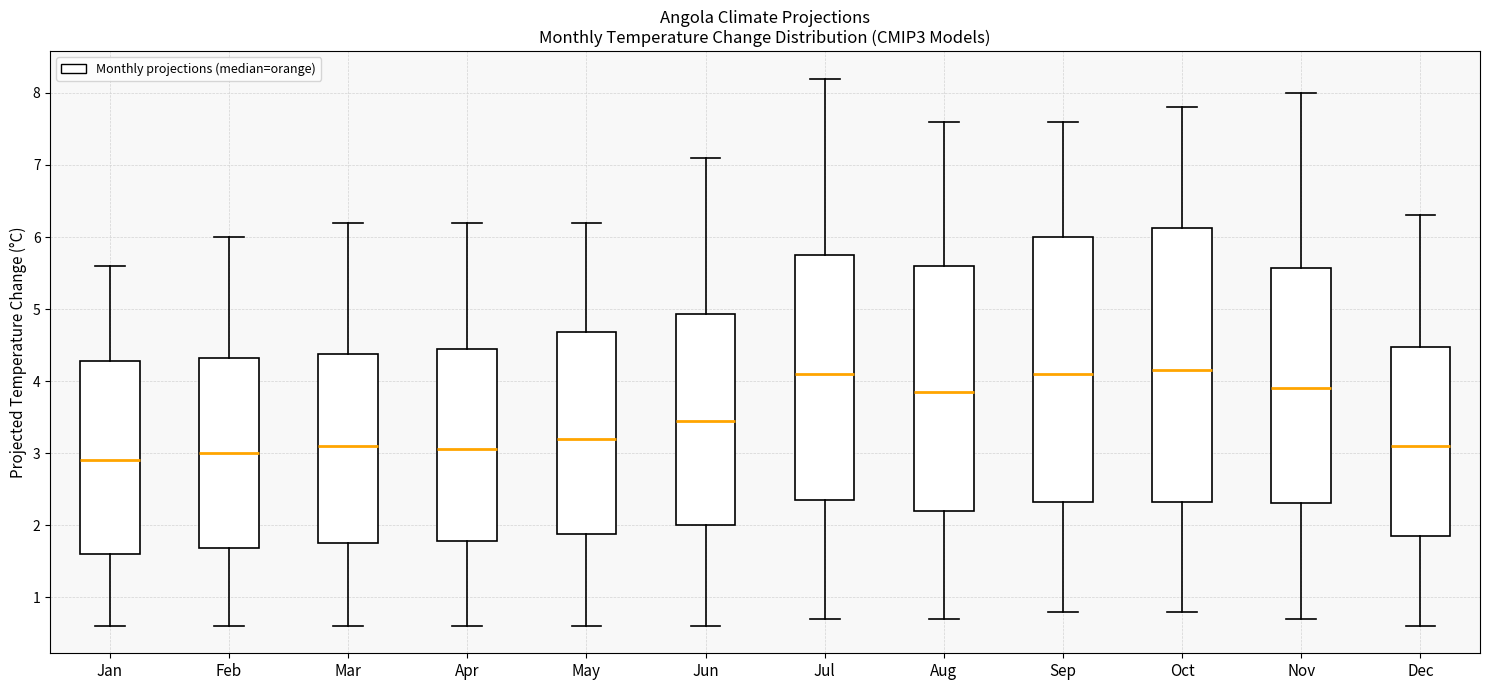

Where is the lower edge of the box for Jun on the y-axis? The values are not printed on the chart, so give them approximately, as read against the axis.

2.0